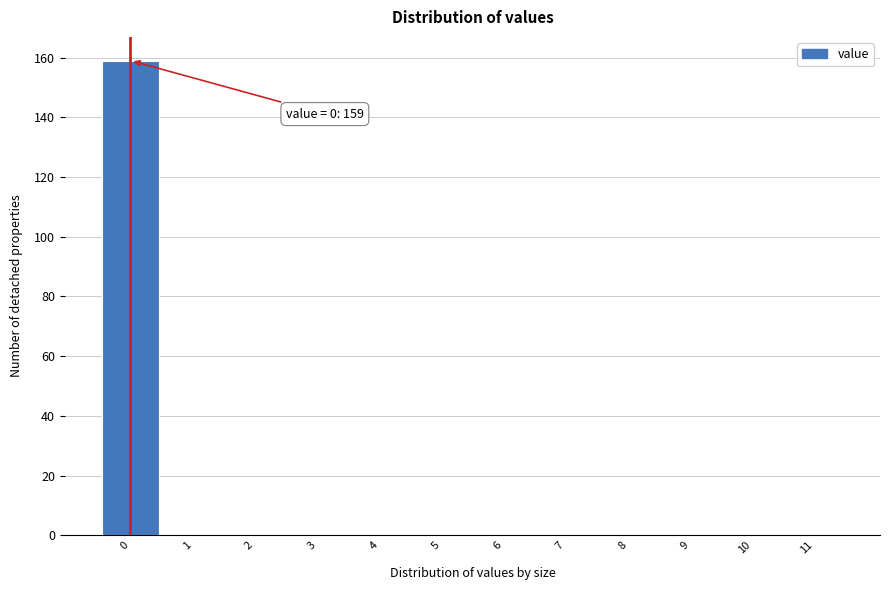

Over which range of the x-axis is the bar tallest?

-0.5 to 0.5